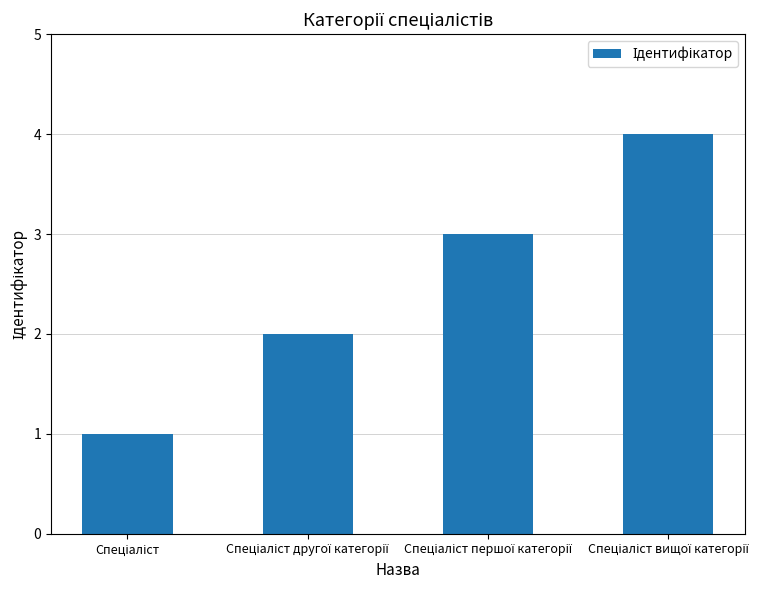

What is the difference between the maximum and minimum values?

3